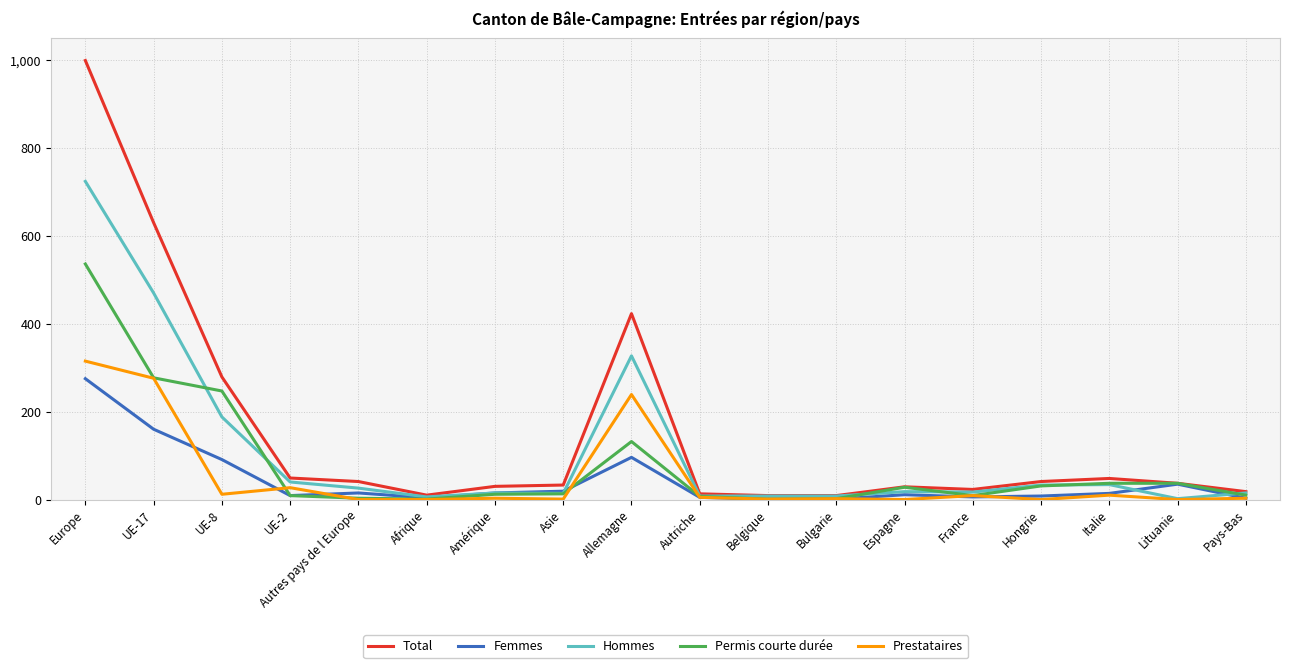

Which series has the widest spread of values?

Total